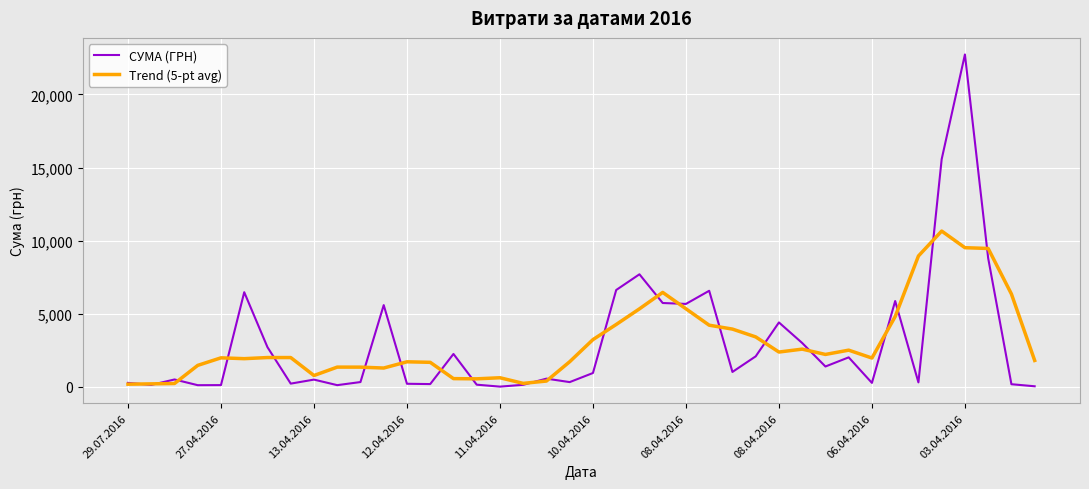

Which series has the largest range (max minus min)?

СУМА (ГРН)